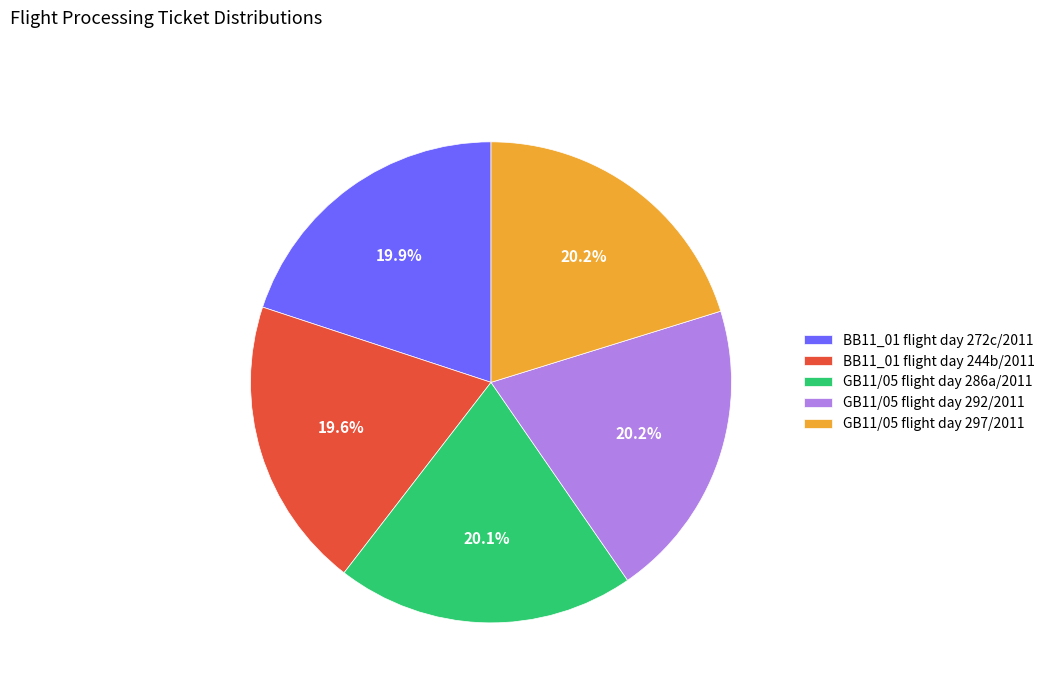

Does GB11/05 flight day 286a/2011 represent more than half of the total?

No